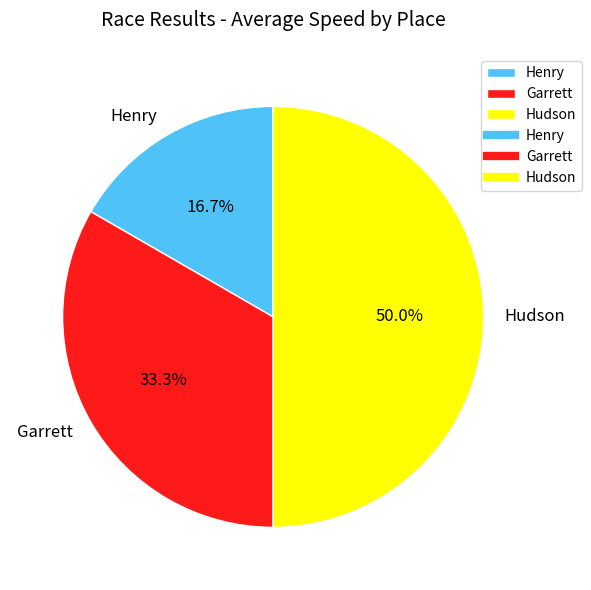

How much of the chart is everything except Hudson?

50.0%